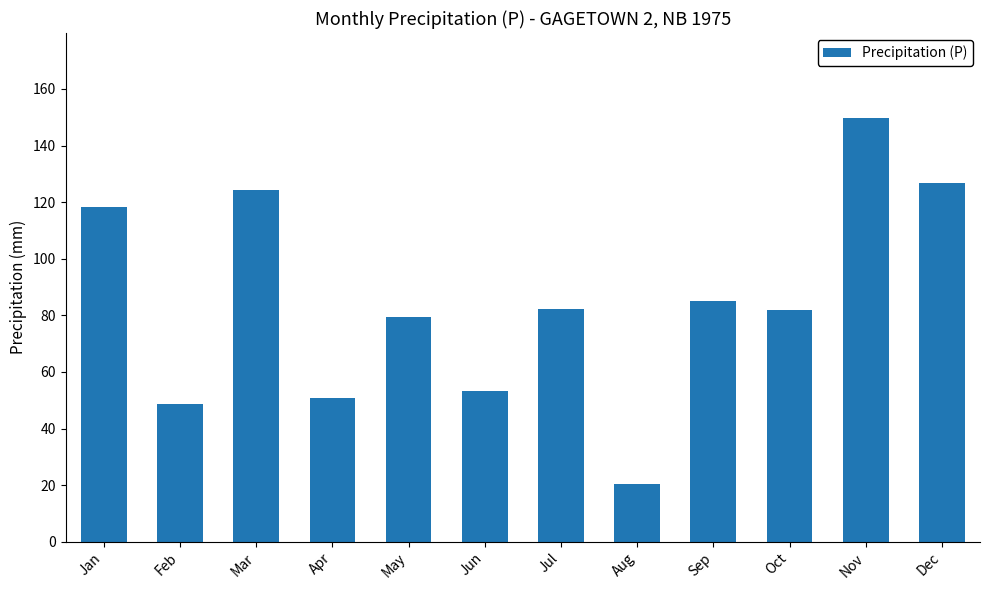

Read the value at Sep.

84.9